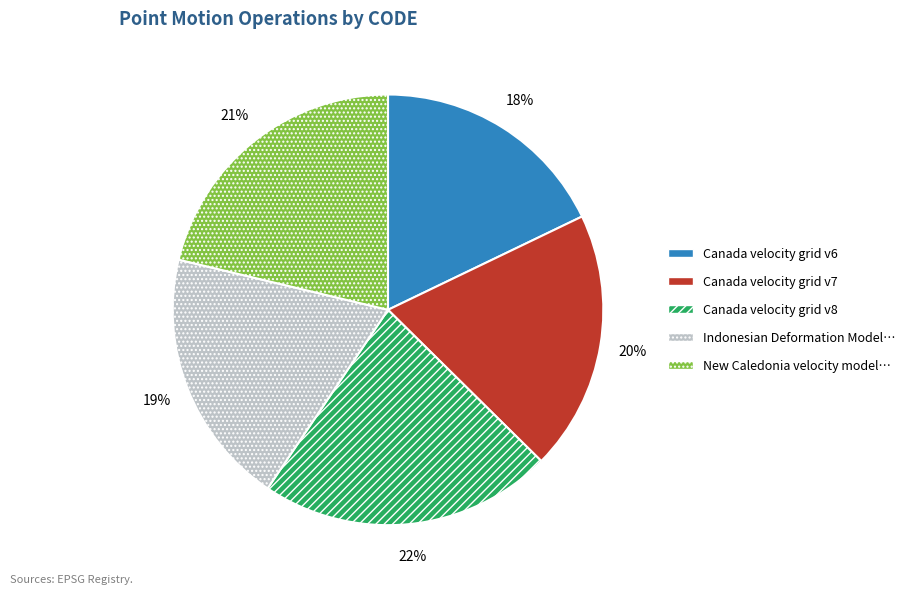

Is there a majority slice in this chart?

No